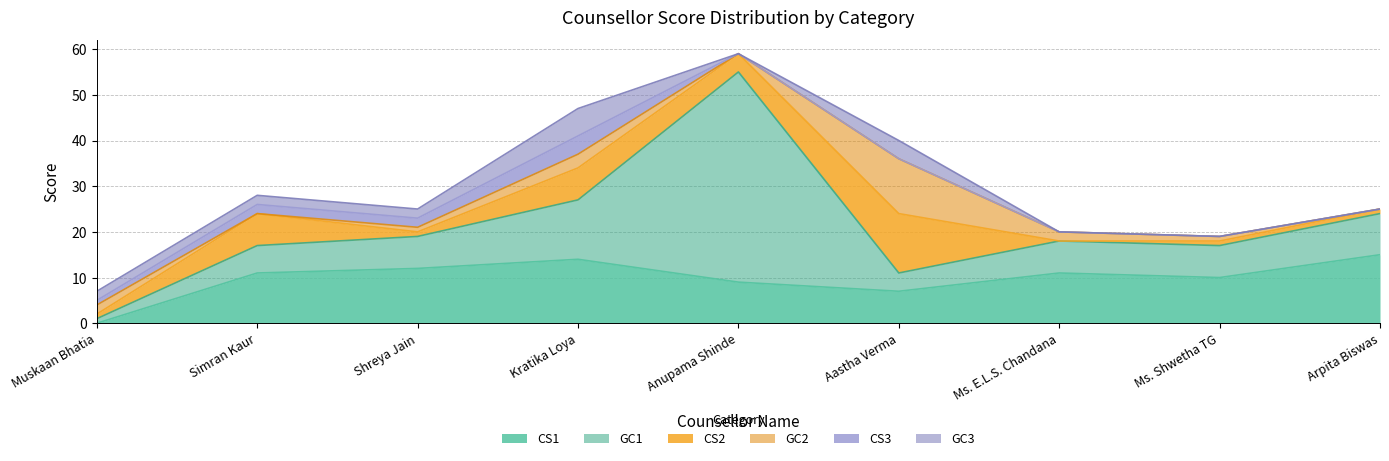

The GC1 series shows 23 at Kratika Loya. True or false?

False